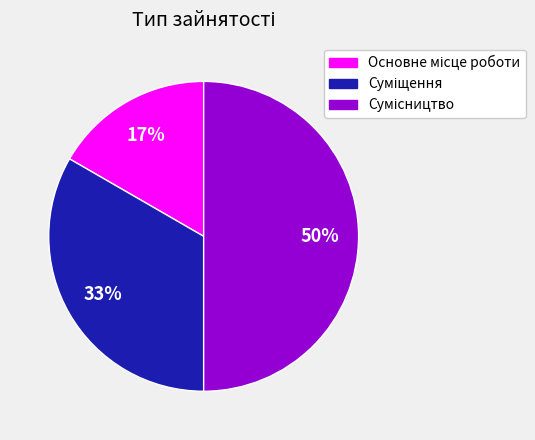

To the nearest percent, what is the average slice percentage?

33%